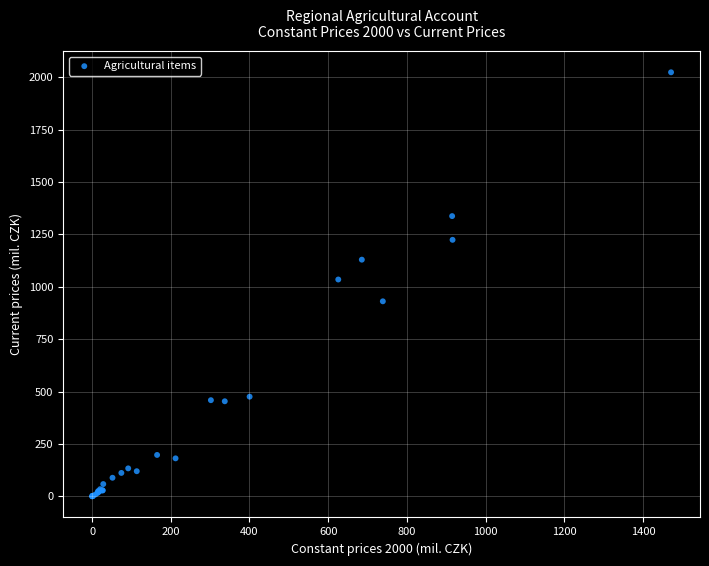

What Y value in the scatter plot is closest to 1012?

1034.8